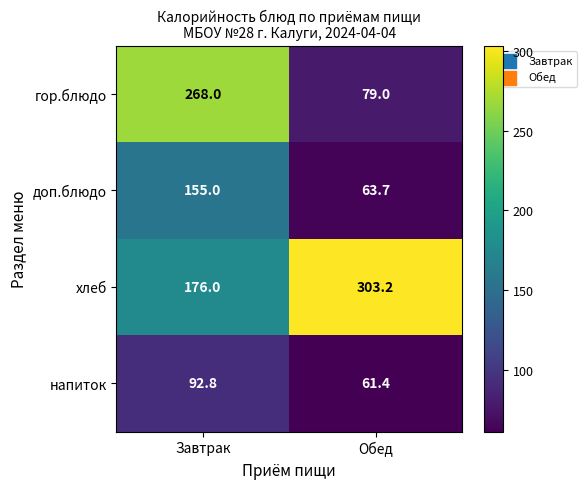

The value of гор.блюдо at Обед is 116.6. True or false?

False